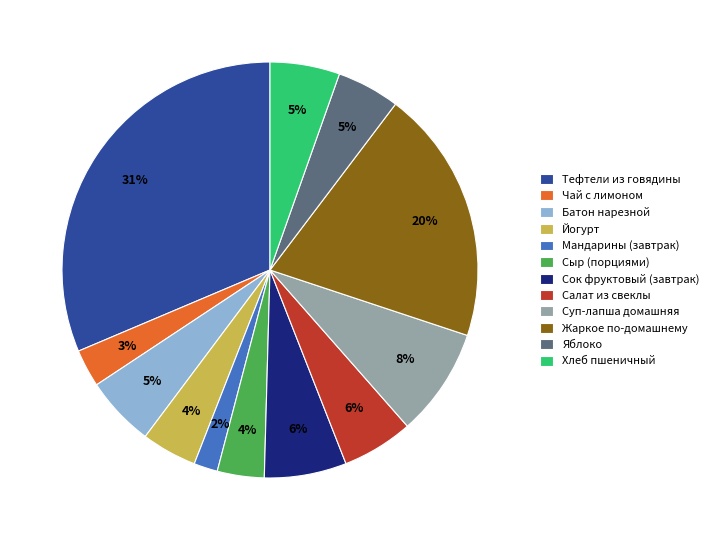

Count the number of slices in the pie.

12